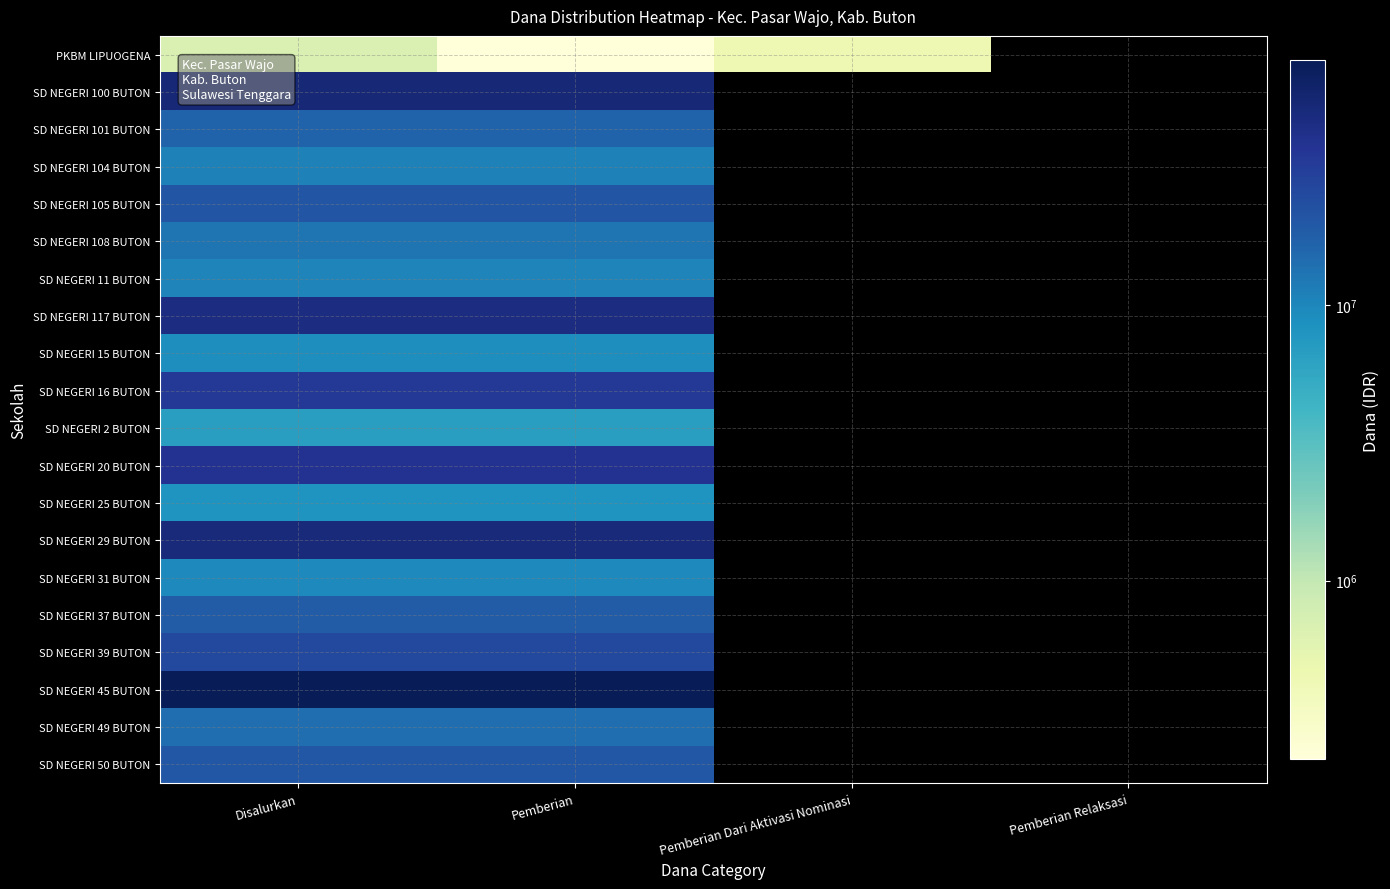

Where is SD NEGERI 45 BUTON nearest to the value 77850000?

Disalurkan